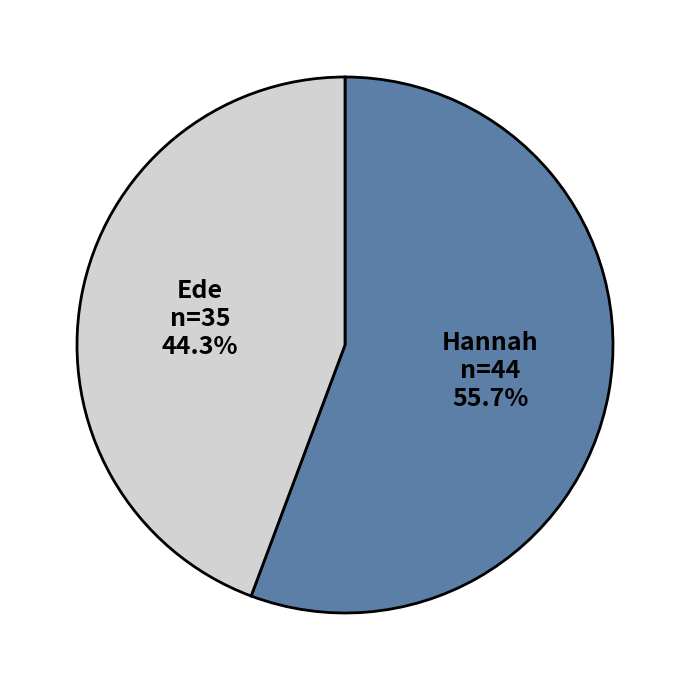

Combined, do Ede and Hannah account for over 50%?

Yes